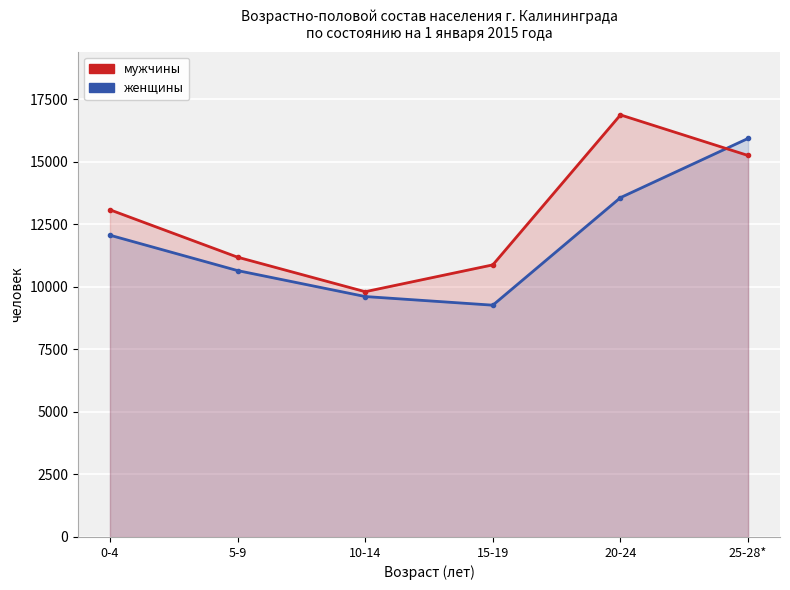

What are all the series names shown in the legend?

женщины, мужчины